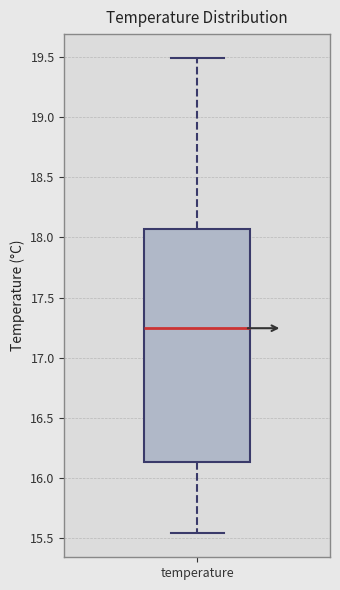

Read this box plot against the y-axis: the position of the median line, the range covered by the box, and the ends of both whiskers. The values are not printed on the chart, so give them approximately, as read against the axis.

median 17.25, box 16.15 to 18.05, whiskers 15.55 to 19.50